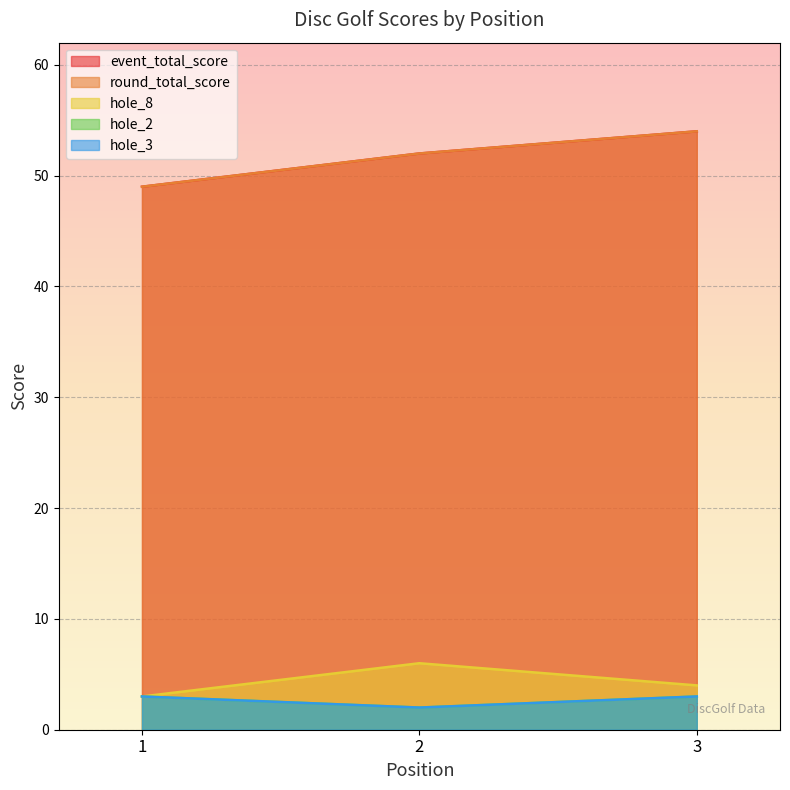

What is the average value of the round_total_score series?

52